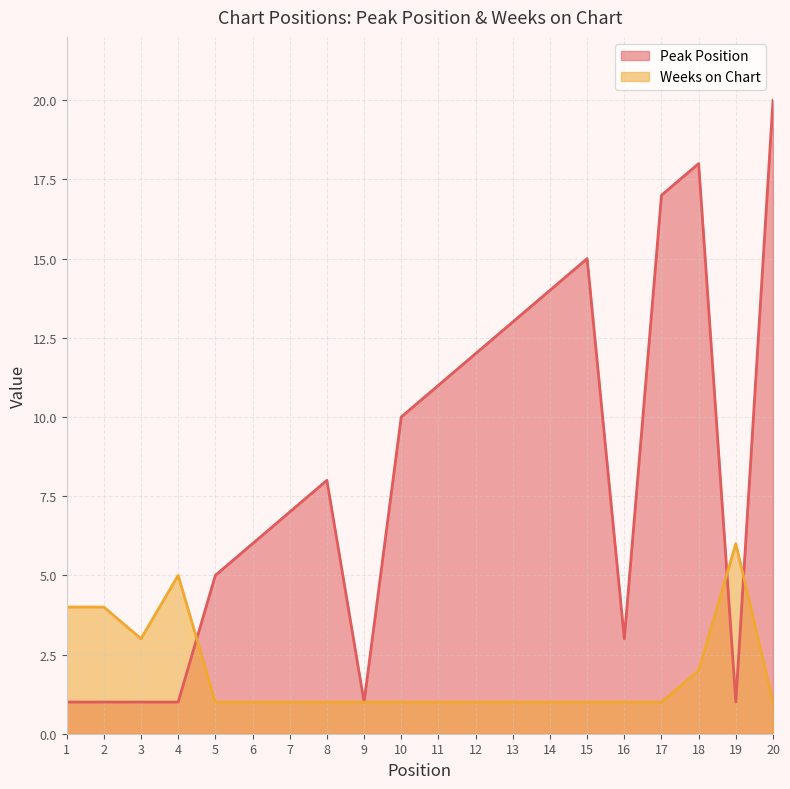

Count the number of data series in this chart.

2